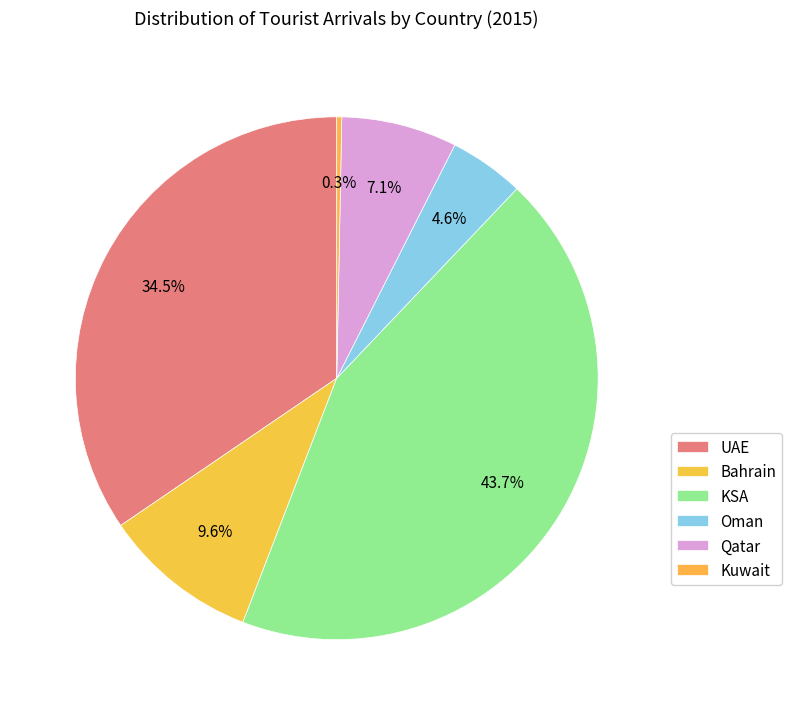

Which has a higher value, Kuwait or Qatar?

Qatar